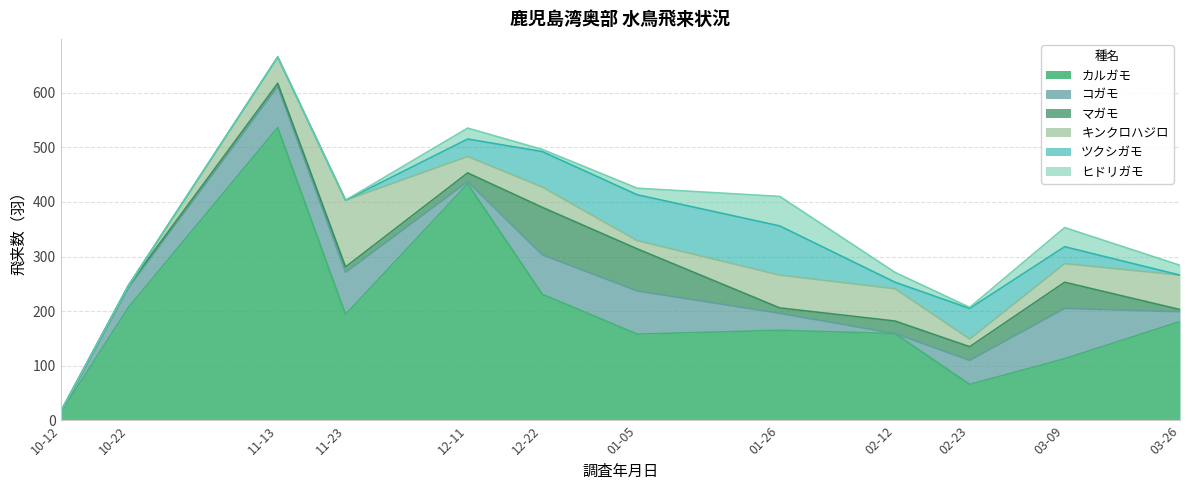

What is the label of the 6th point from the right?

2021-01-05